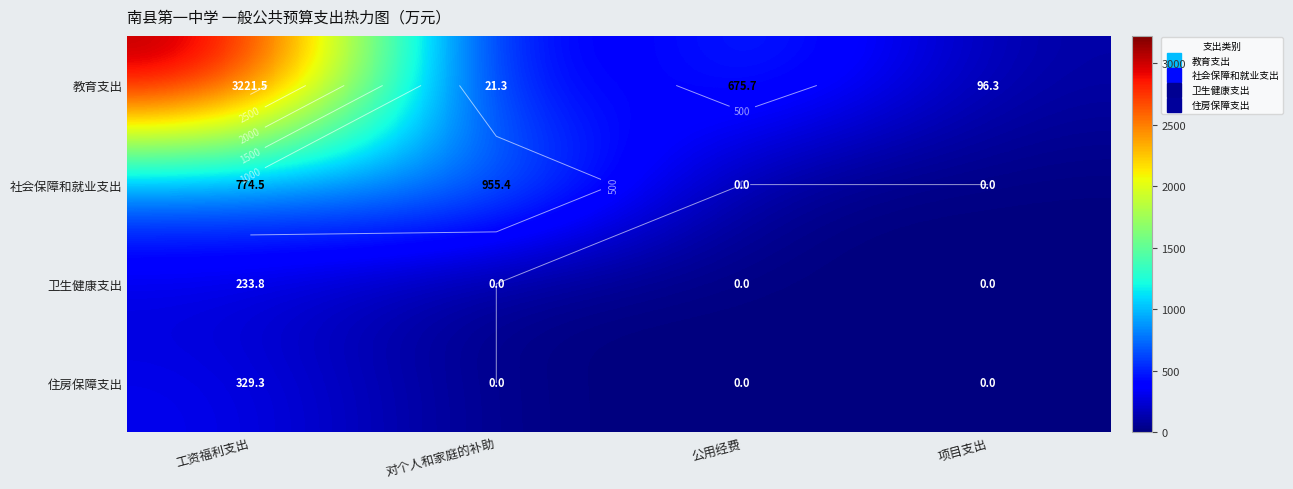

At which label does 教育支出 first exceed 675?

工资福利支出